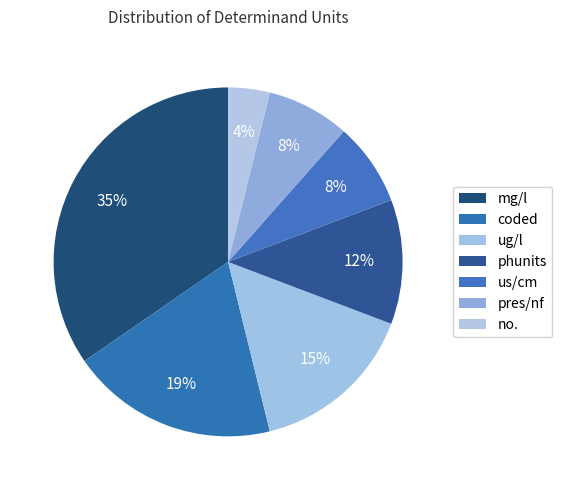

Approximately how many times larger is the value at pres/nf compared to ug/l?

0.5